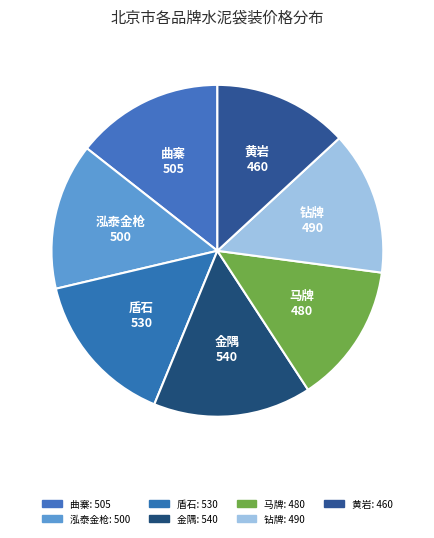

Count the number of slices in the pie.

7